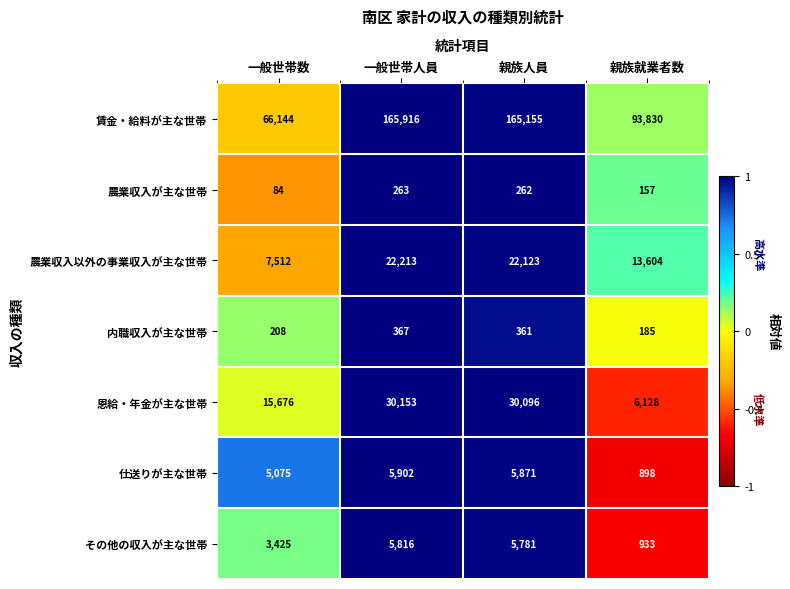

Which series has the largest total across all categories?

賃金・給料が主な世帯